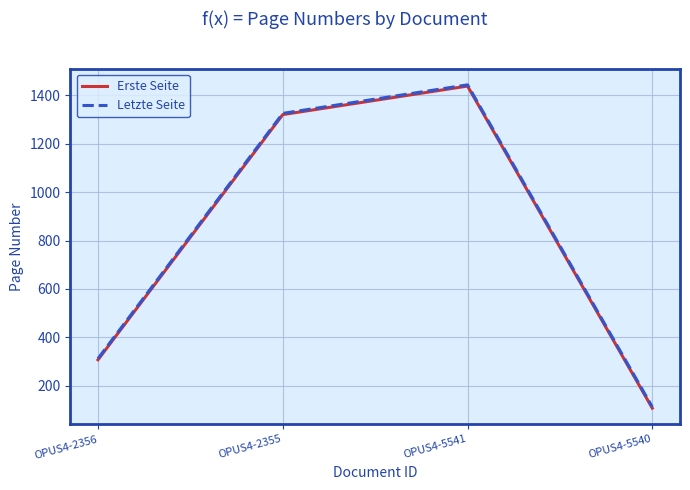

Count the number of data series in this chart.

2